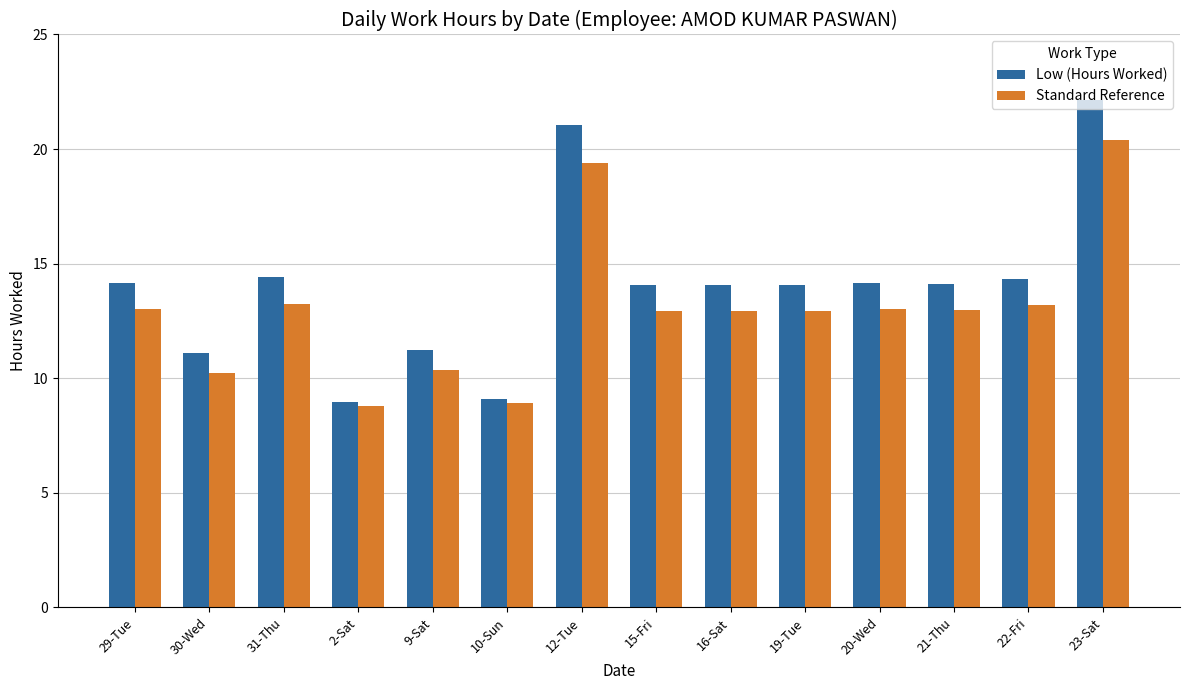

The value of Standard Reference at 29-Tue is 13.0. True or false?

True